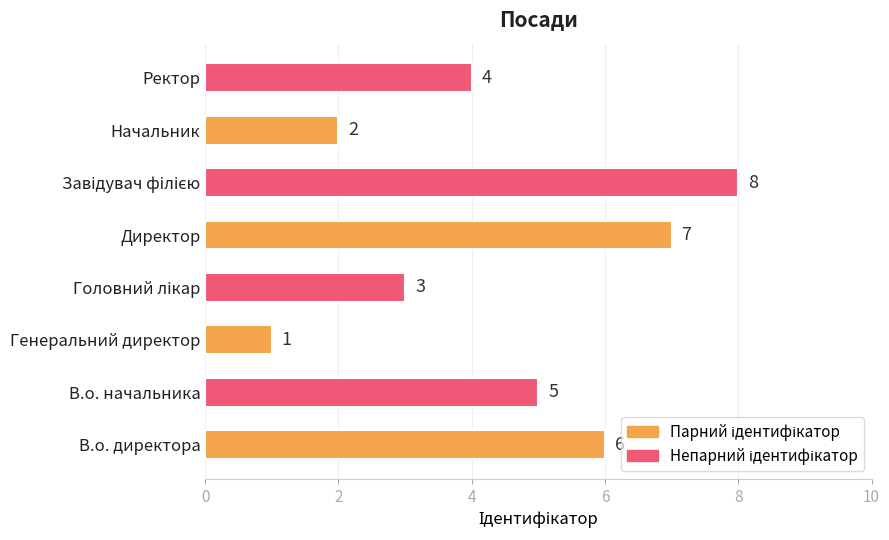

What is the difference between the maximum and minimum values?

7